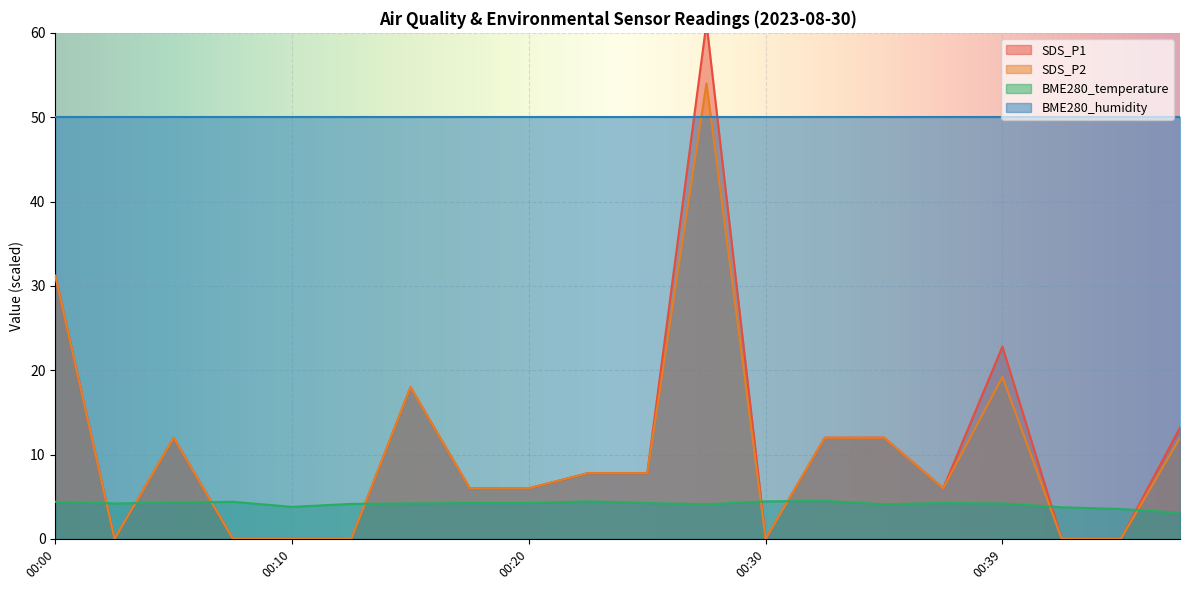

Which has a higher value, 00:08 or 00:35?

00:35